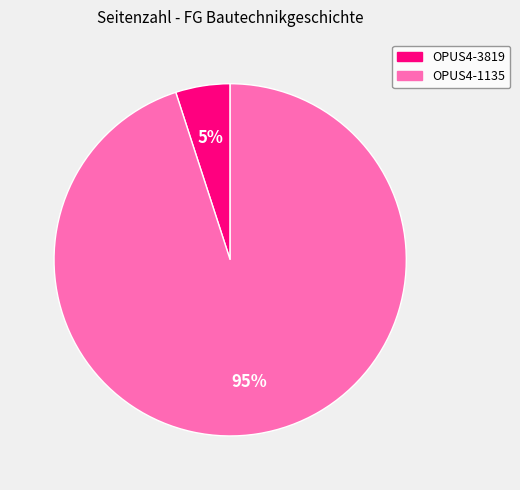

True or false: OPUS4-1135 accounts for 95% of the total.

True